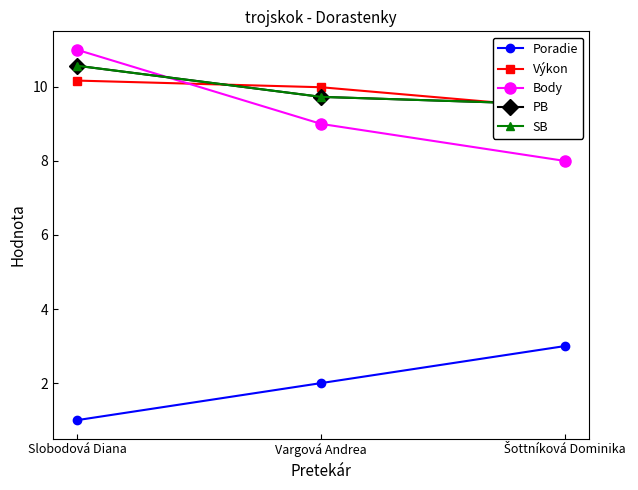

What is the sum of all Body values?

28